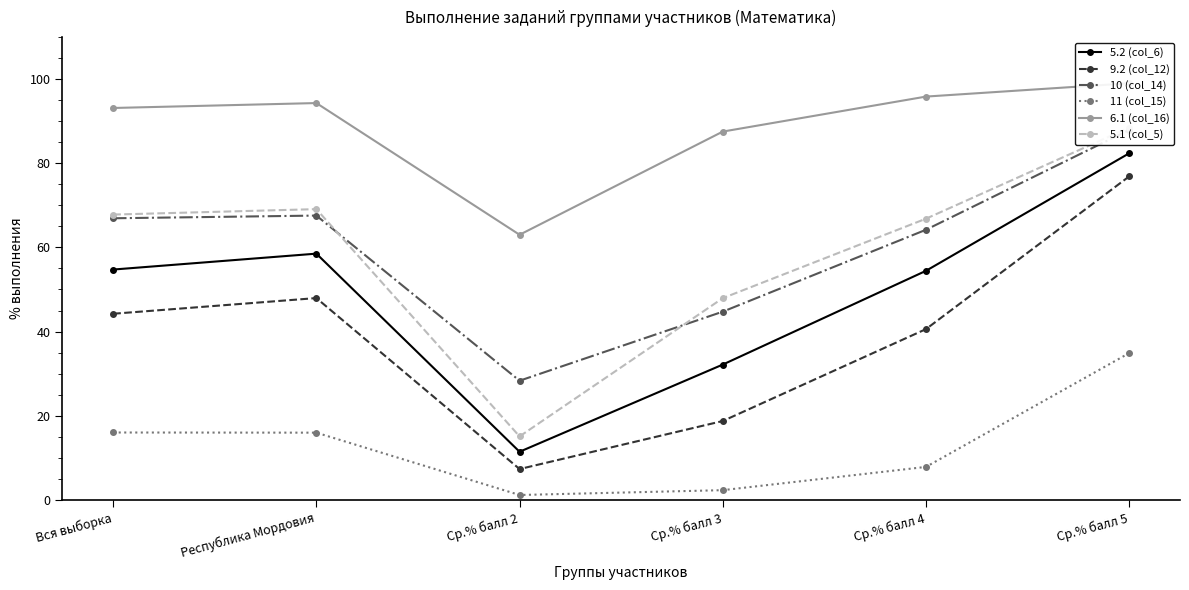

At which category does 5.2 (col_6) reach its first local valley?

Ср.% балл 2